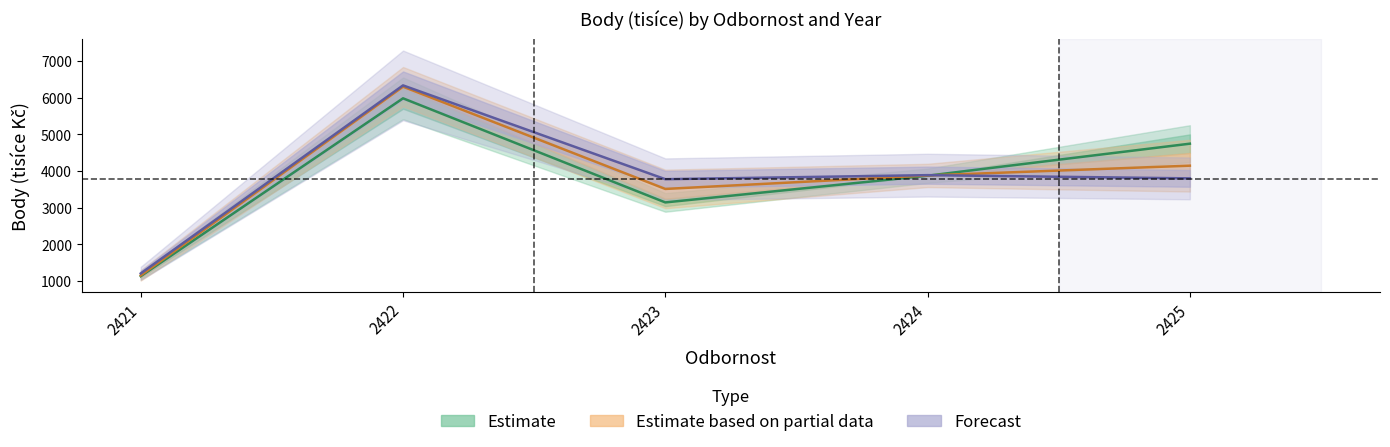

The Body 2018 series shows 1995.7 at 2423. True or false?

False